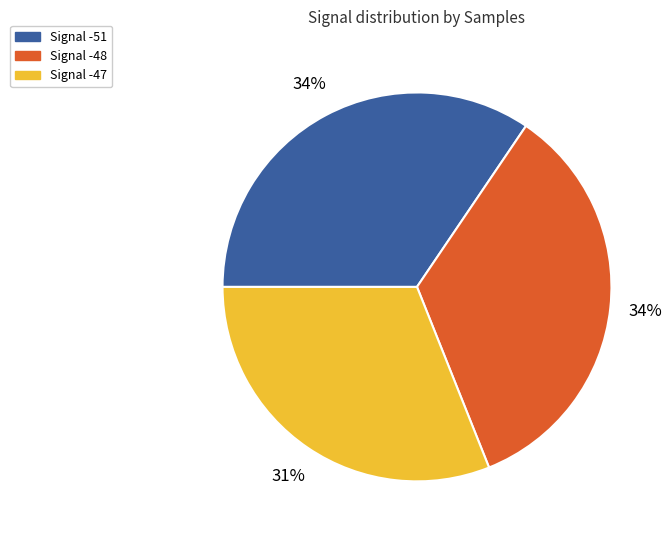

True or false: Signal -47 accounts for 31% of the total.

True